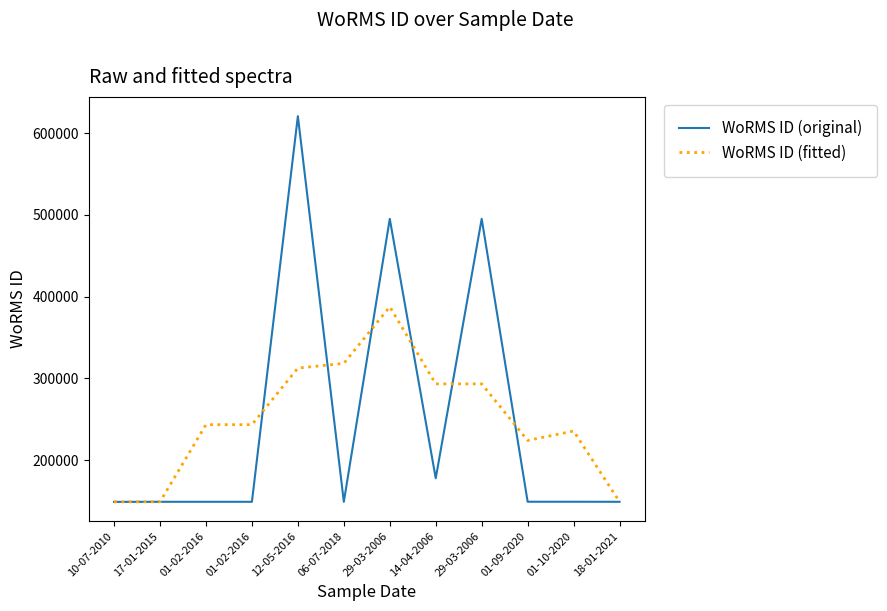

How many lines are shown in the chart?

2